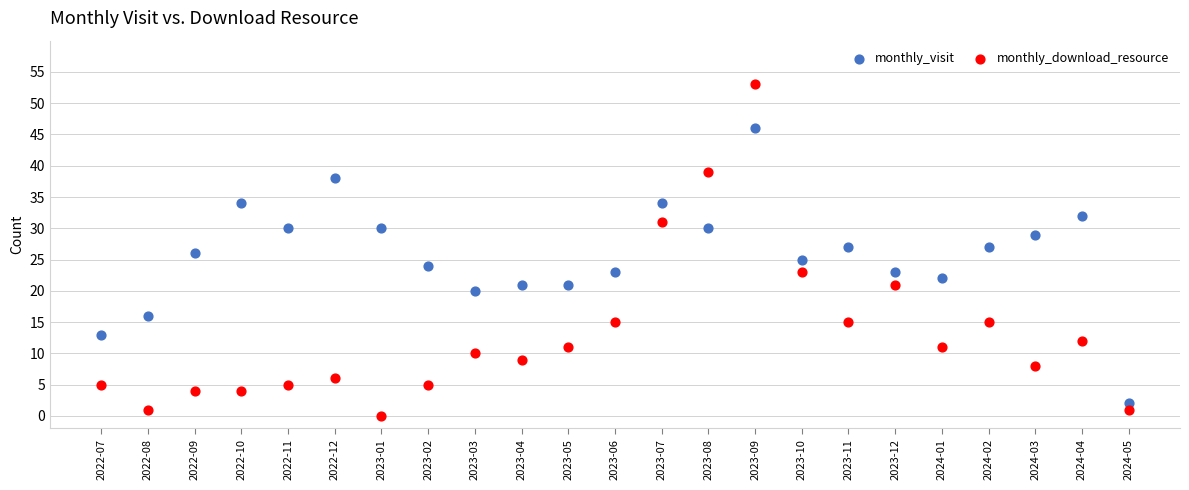

Which series reaches the maximum Y coordinate?

monthly_download_resource